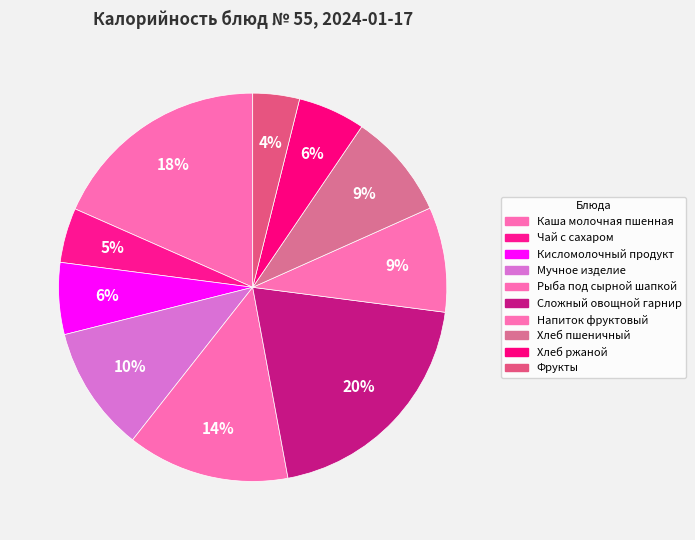

Rank the categories by value from highest to lowest.

Сложный овощной гарнир, Каша молочная пшенная, Рыба под сырной шапкой, Мучное изделие, Хлеб пшеничный, Напиток фруктовый, Кисломолочный продукт, Хлеб ржаной, Чай с сахаром, Фрукты